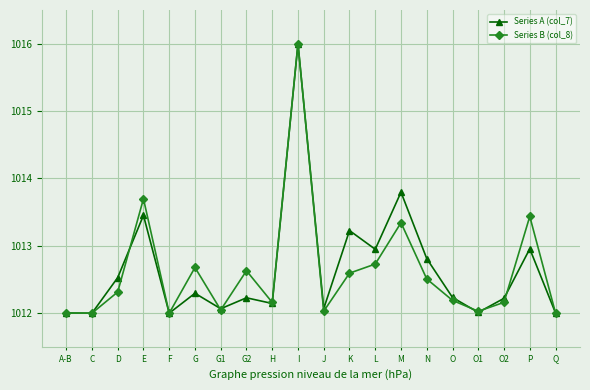

The Series B (col_8) series shows 534.7 at J. True or false?

False